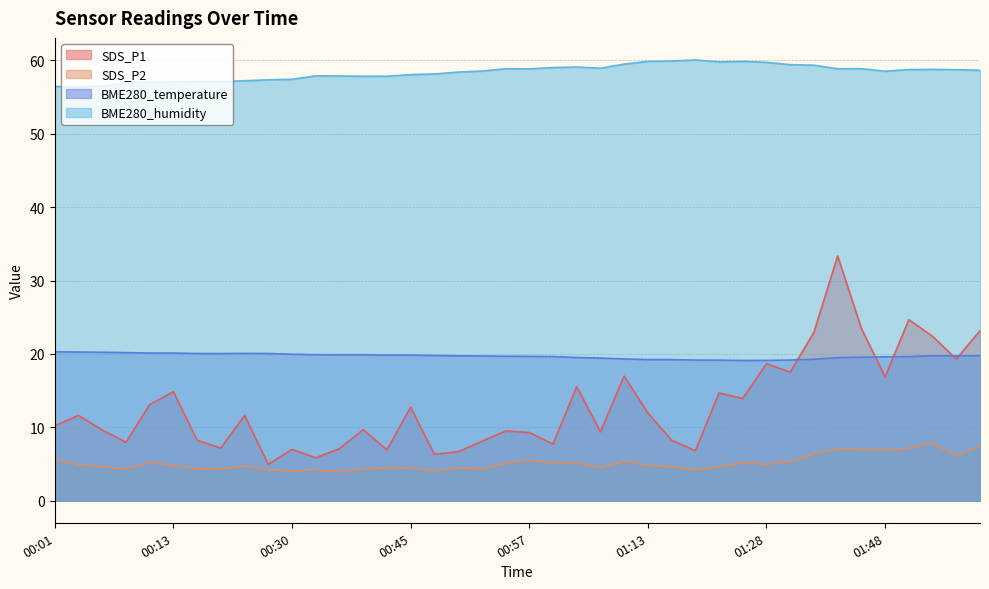

True or false: SDS_P2 and BME280_temperature cross at least once.

False